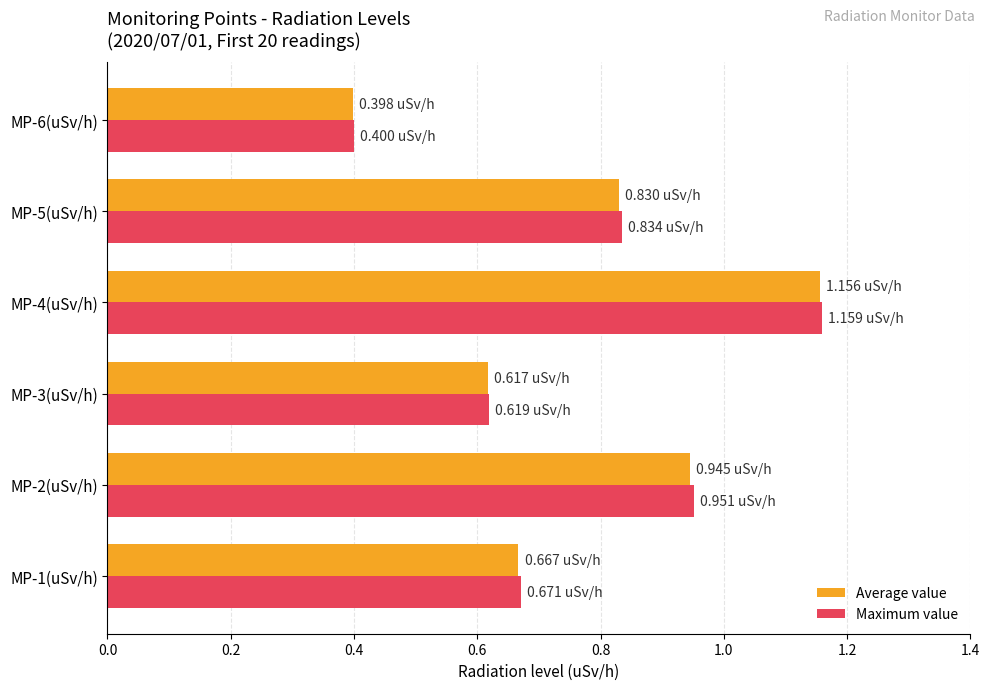

List the labels in order of Maximum value value, smallest first.

MP-6(uSv/h), MP-3(uSv/h), MP-1(uSv/h), MP-5(uSv/h), MP-2(uSv/h), MP-4(uSv/h)